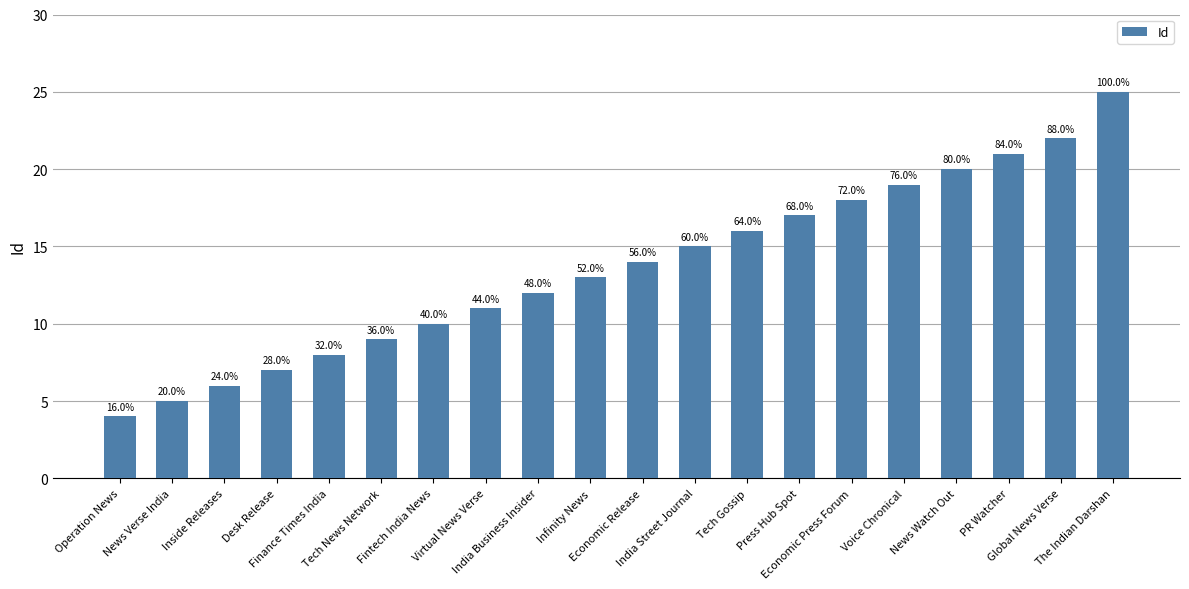

What is the minimum value shown in the chart?

4